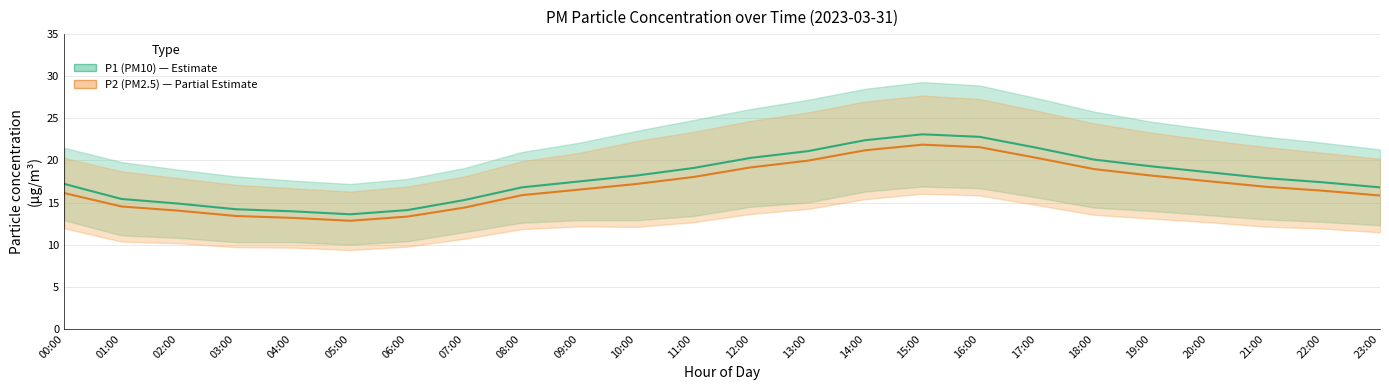

Where does the P2 (PM2.5) series first go above 16?

00:00